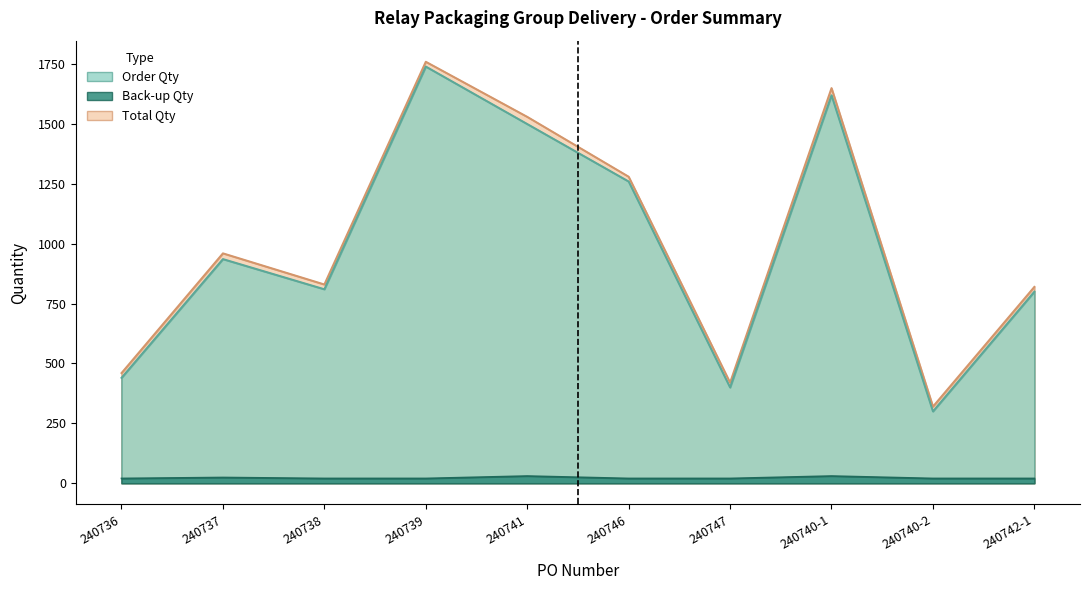

Reading left to right, list all the values displayed in this chart.

Order Qty: 440	936	810	1740	1500	1260	400	1620	300	800
Back-up Qty: 20	24	20	20	30	20	20	30	20	20
Total Qty: 460	960	830	1760	1530	1280	420	1650	320	820